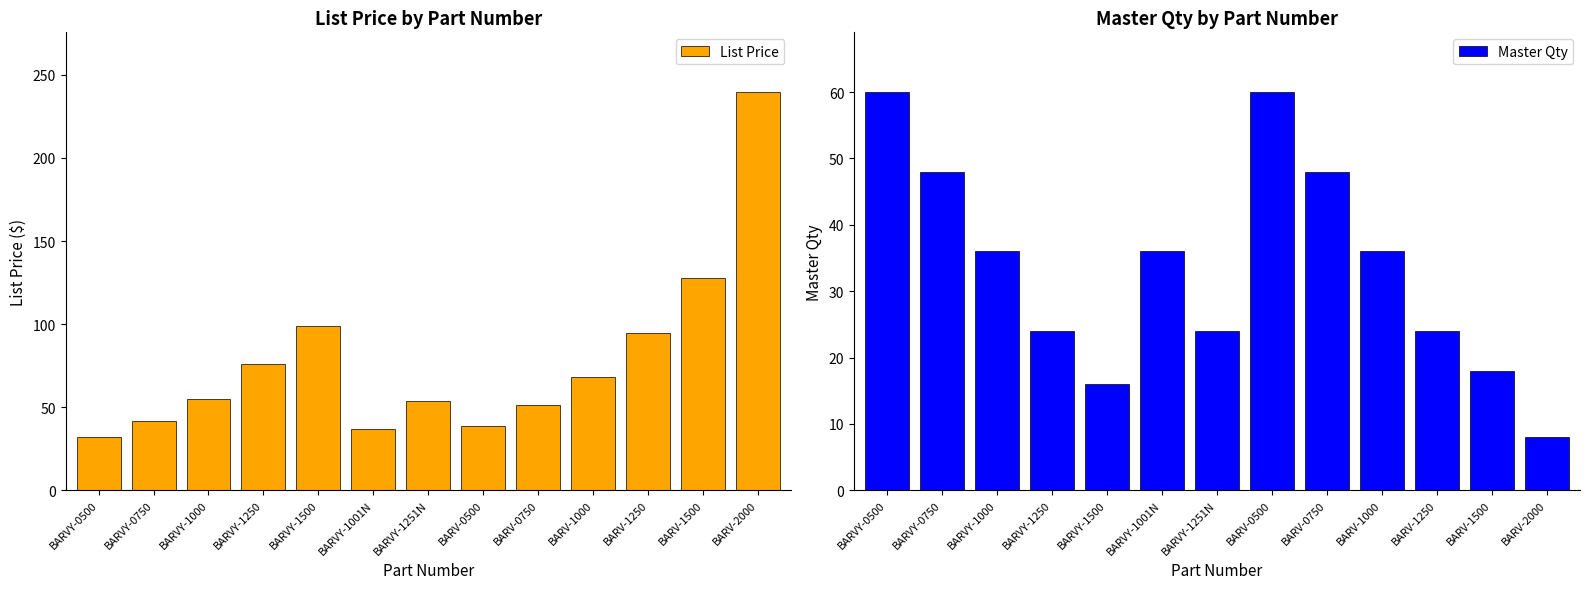

Reading left to right, extract all data points from this chart.

List Price: 31.9	41.5	54.7	75.9	99.0	37.0	53.9	38.7	51.5	68.1	94.4	127.5	239.6
Master Qty: 60.0	48.0	36.0	24.0	16.0	36.0	24.0	60.0	48.0	36.0	24.0	18.0	8.0